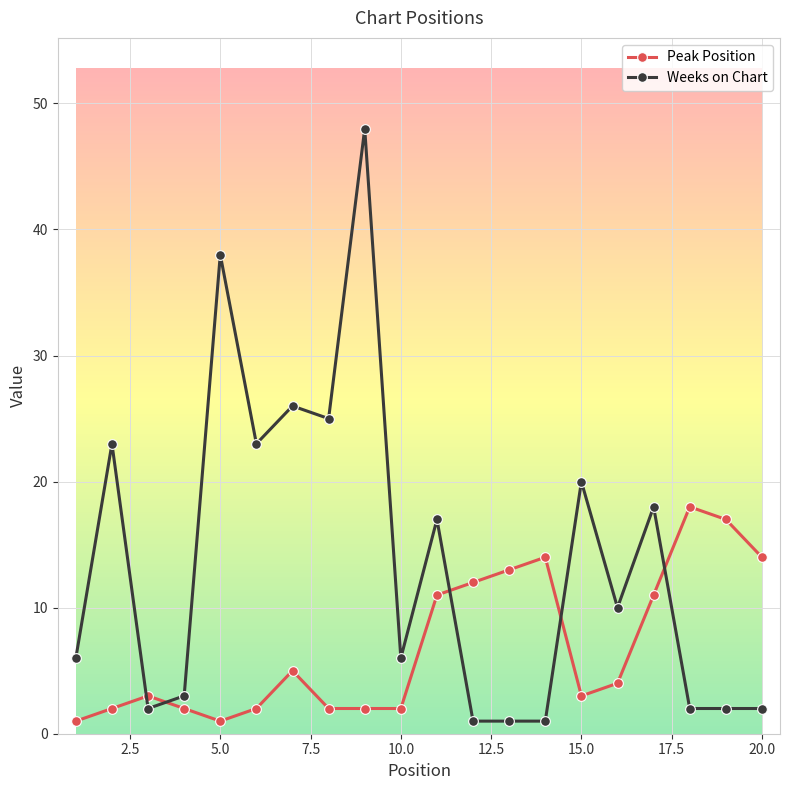

How many data points in Weeks on Chart are less than 10?

10